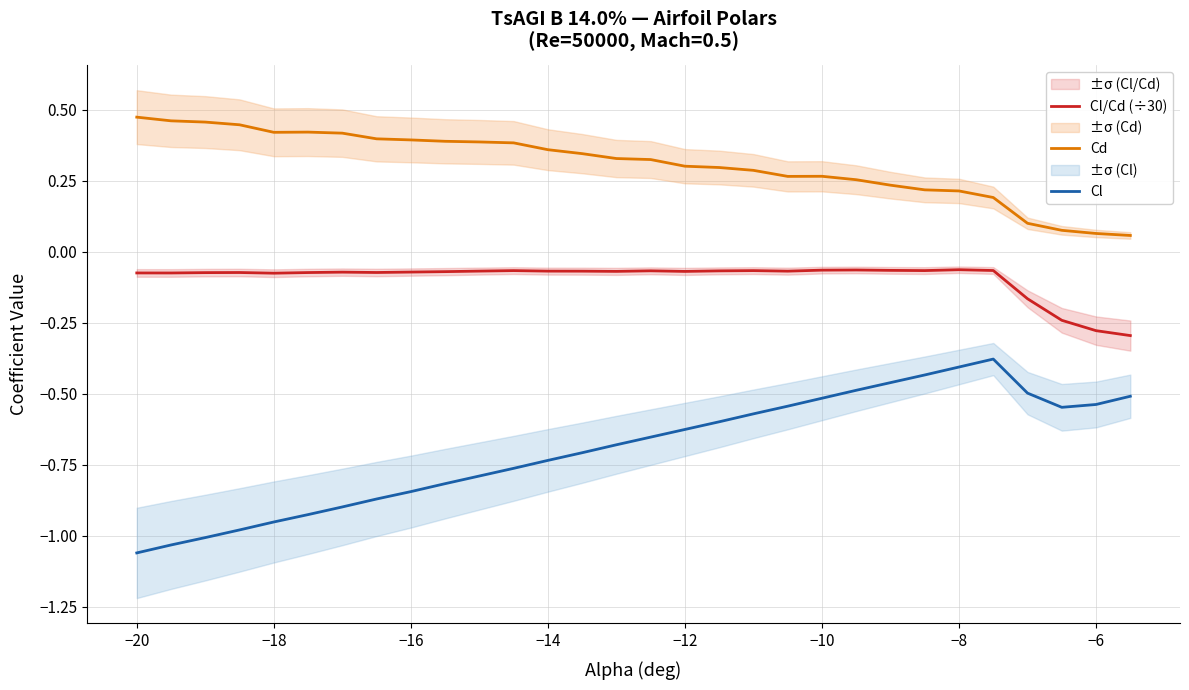

True or false: Cd and Cl intersect in this chart.

False